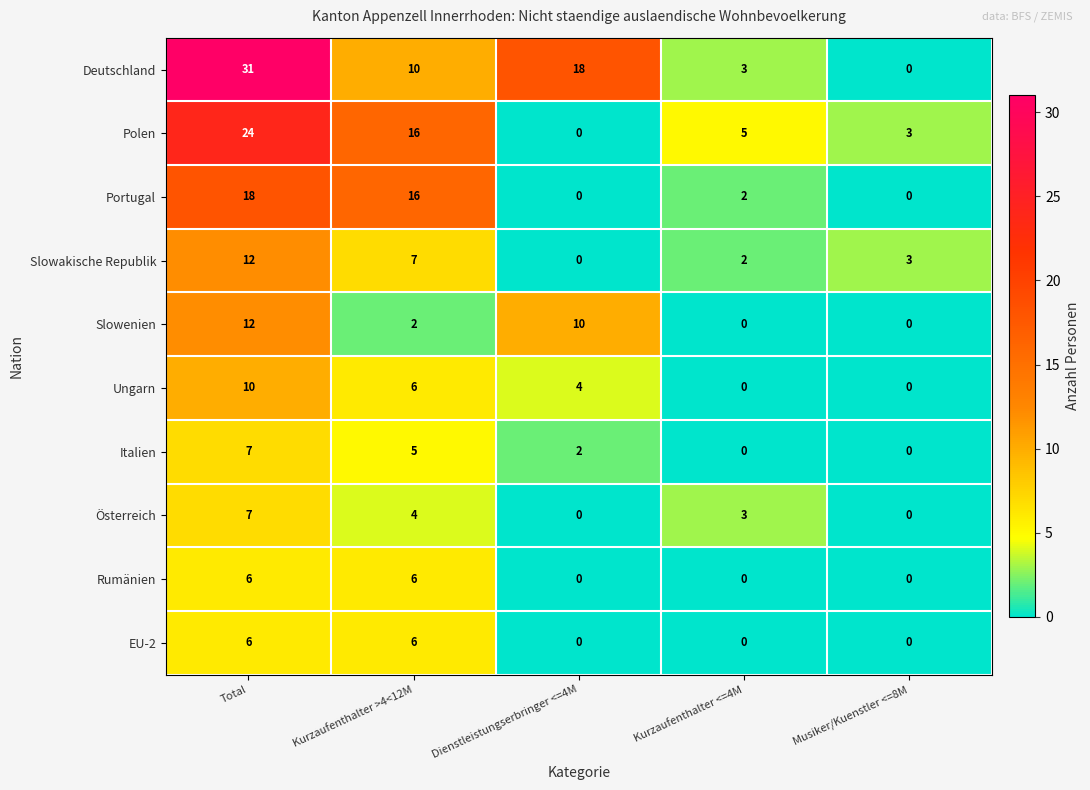

What is the difference between the maximum and minimum values in the Rumänien series?

6